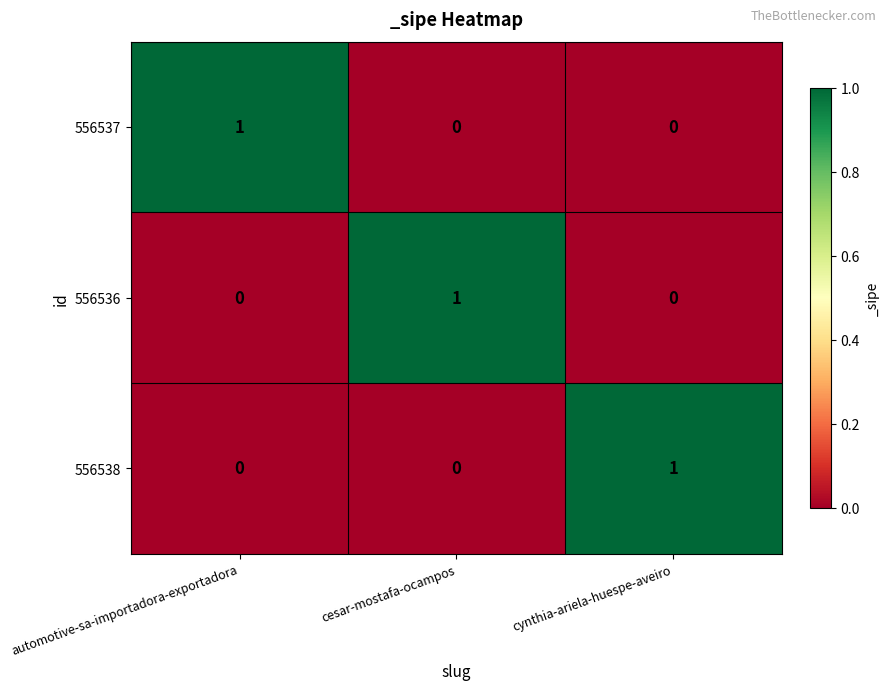

Count the 556536 values in the range 0 to 1.

3